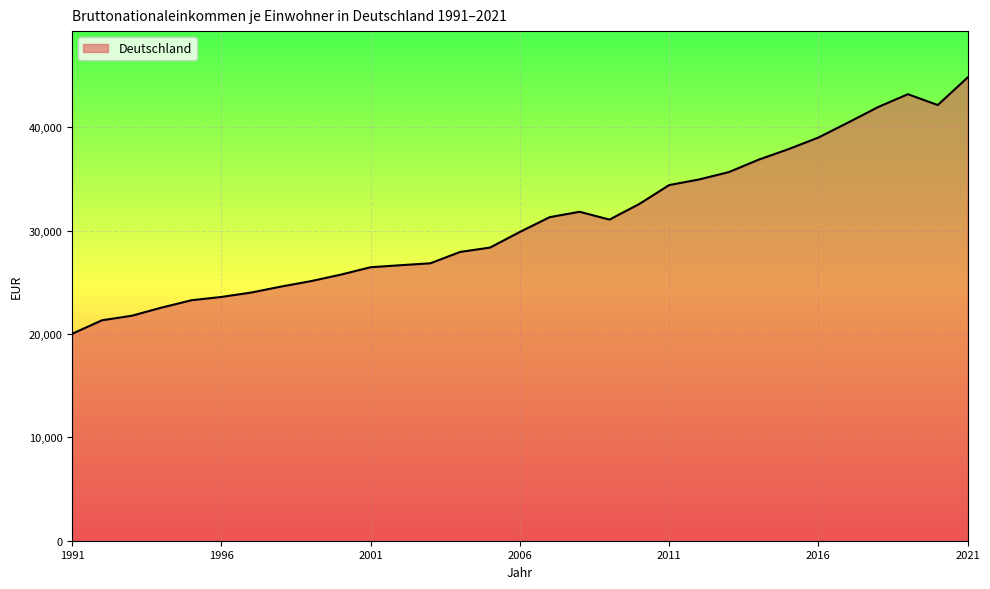

What is the greatest value displayed?

44828